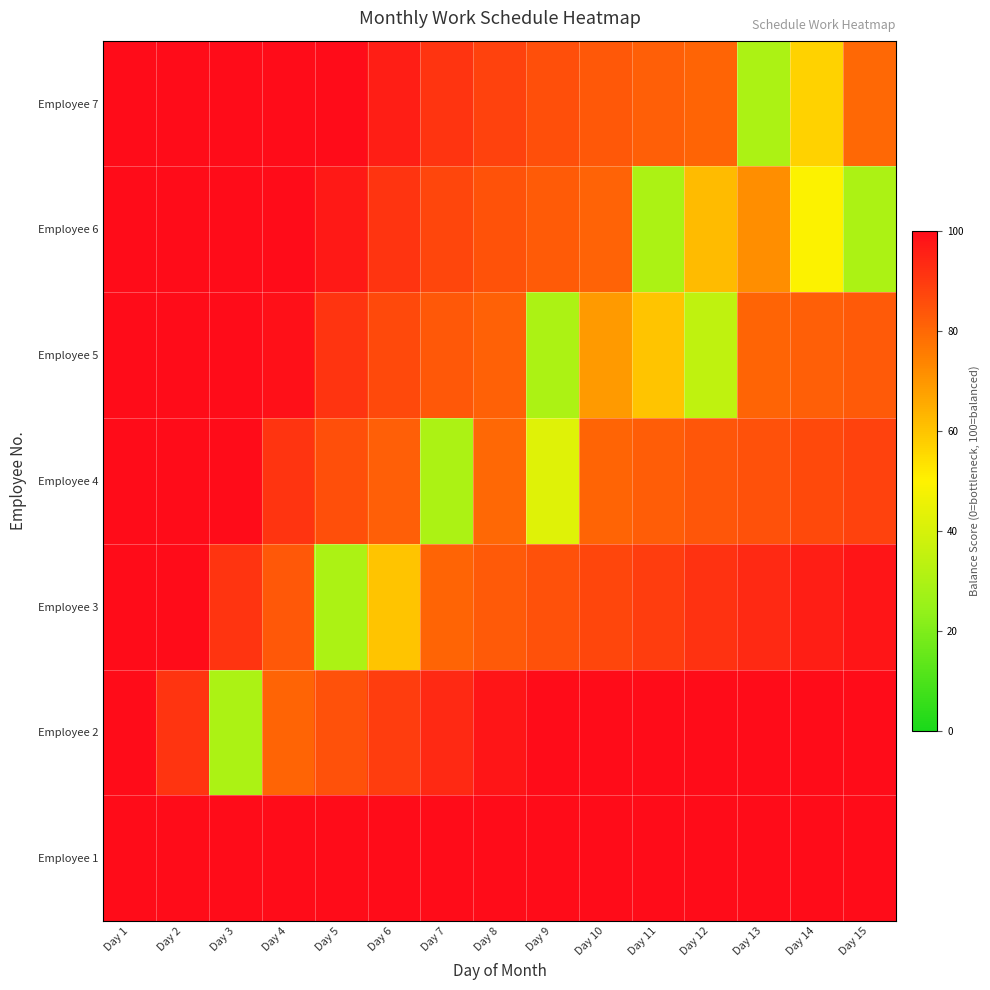

How many series are shown in this chart?

7